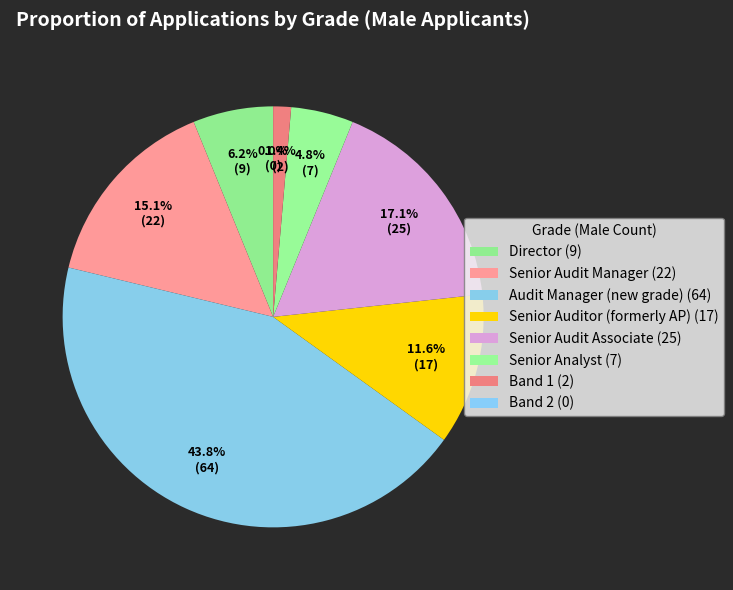

How many slices are in this pie chart?

8